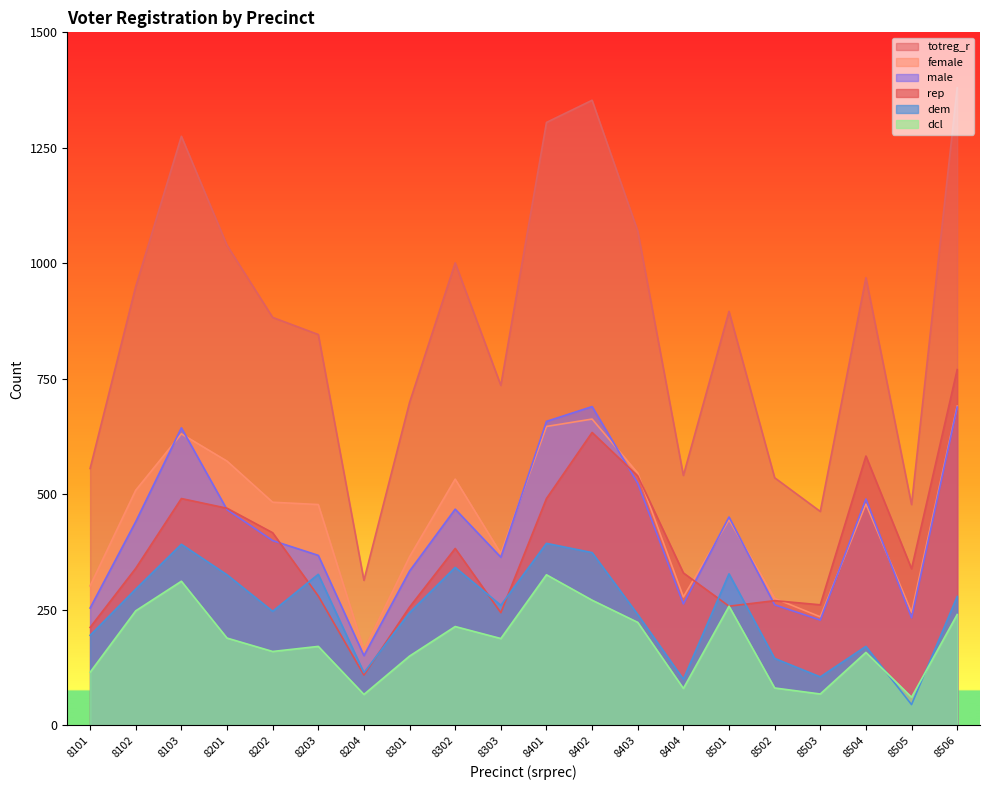

At which category is the sum across all series the highest?

8506